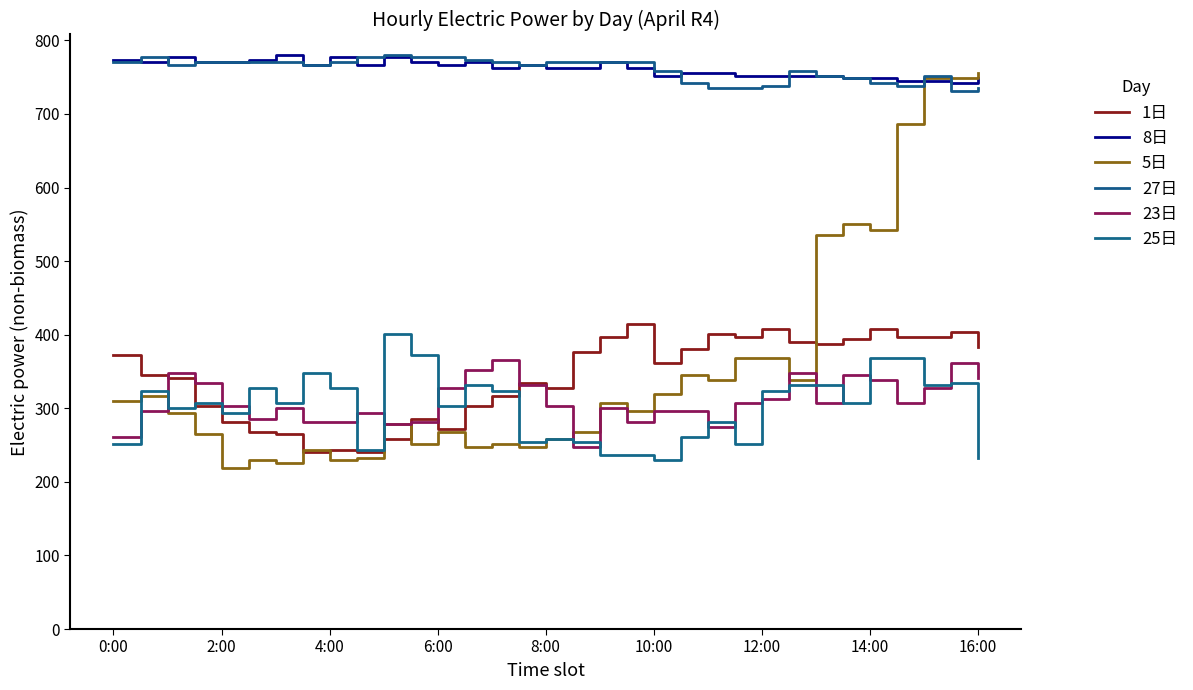

Reading right to left, extract all data points from this chart.

1日: 383	404	397	397	408	394	387	390	408	397	401	380	362	414	397	376	327	334	317	303	272	286	258	240	244	240	265	268	282	303	341	345	373
8日: 749	742	745	745	749	749	752	752	752	752	756	756	752	763	770	763	763	766	763	770	766	770	777	766	777	766	780	773	770	770	777	770	773
5日: 756	749	749	686	543	550	536	338	369	369	338	345	320	296	307	268	258	247	251	247	268	251	279	233	230	244	226	230	219	265	293	317	310
27日: 735	731	752	738	742	749	752	759	738	735	735	742	759	770	770	770	770	766	770	773	777	777	780	777	770	766	770	770	770	770	766	777	770
23日: 341	362	327	307	338	345	307	348	313	307	275	296	296	282	300	247	303	331	366	352	327	282	279	293	282	282	300	286	303	334	348	296	261
25日: 233	334	331	369	369	307	331	331	324	251	282	261	230	237	237	254	258	254	324	331	303	373	401	244	327	348	307	327	293	307	300	324	251